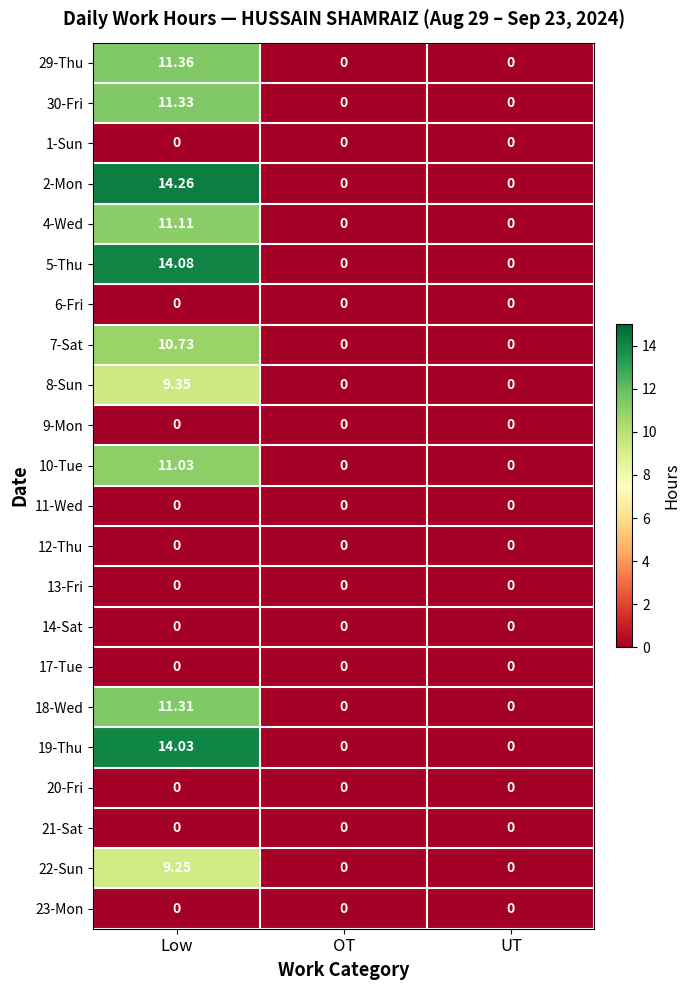

At which label does 2-Mon reach its peak?

Low